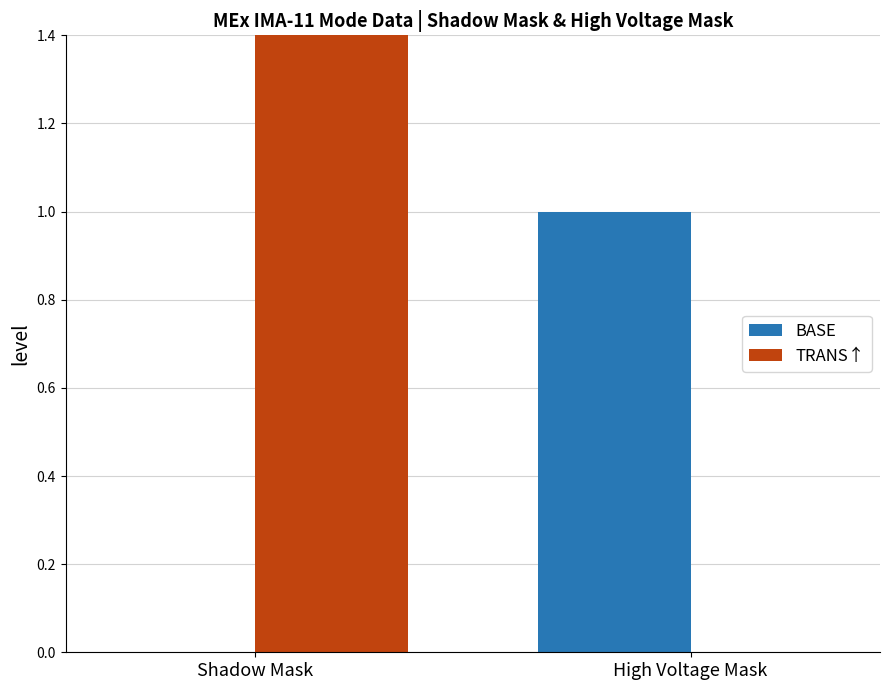

Reading left to right, what are all the values shown in this chart?

BASE: 0	1
TRANS↑: 24	0